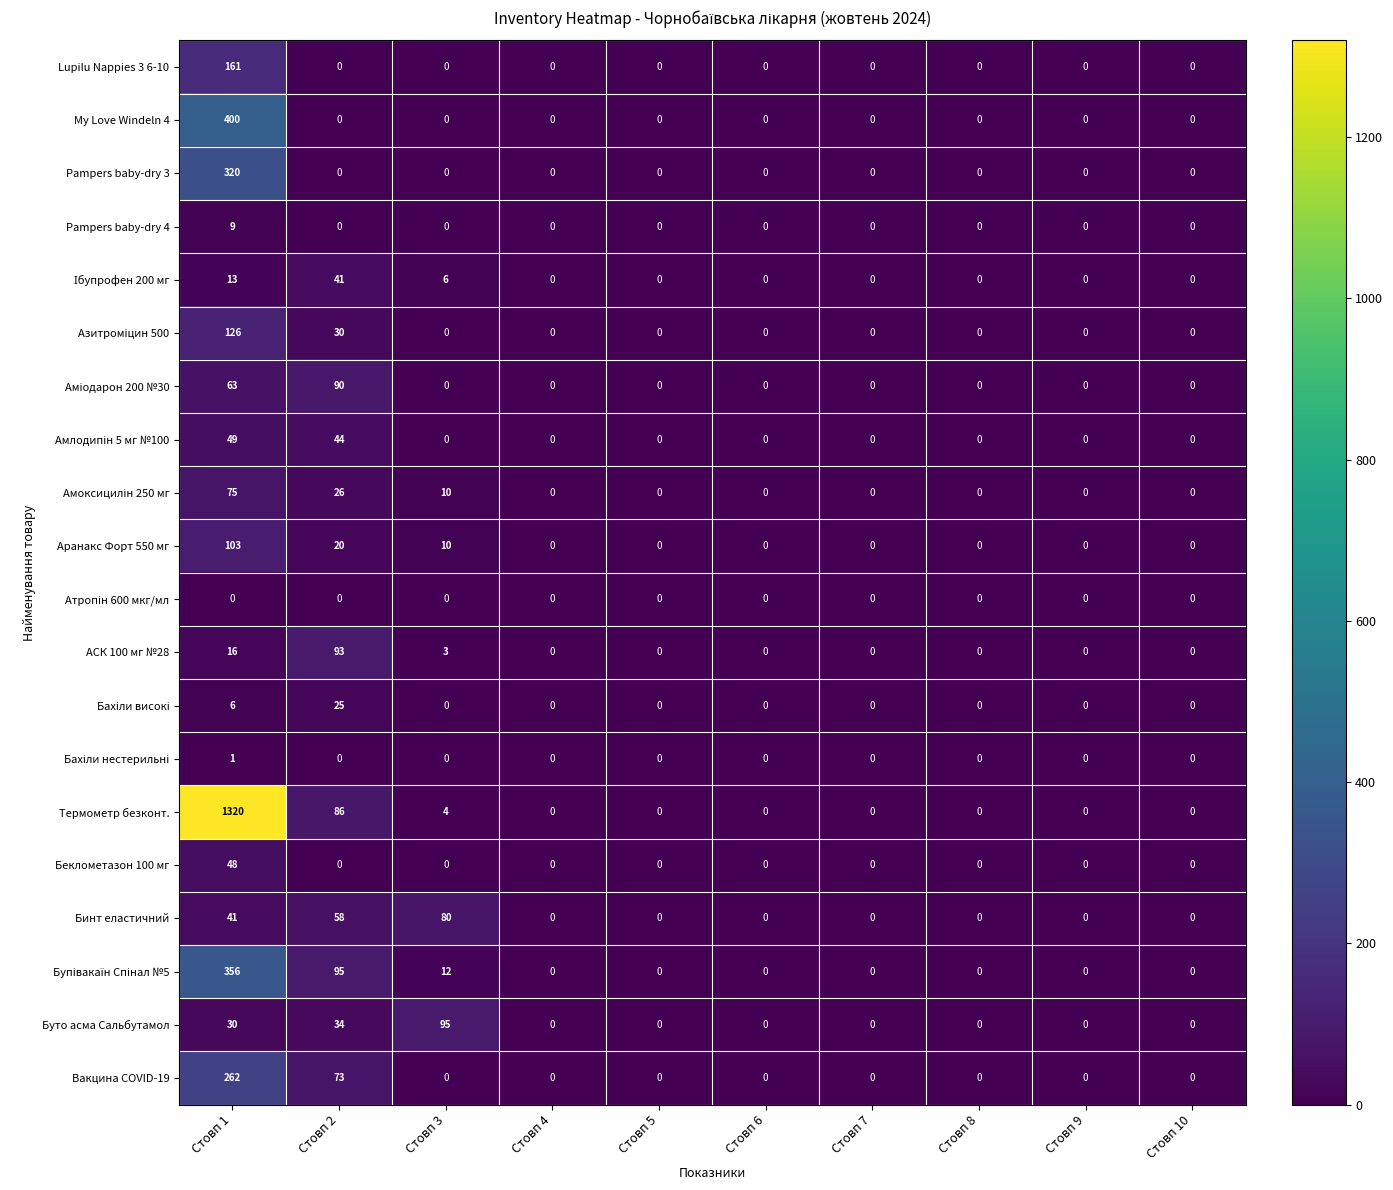

Which series has the widest spread of values?

Термометр безконт.